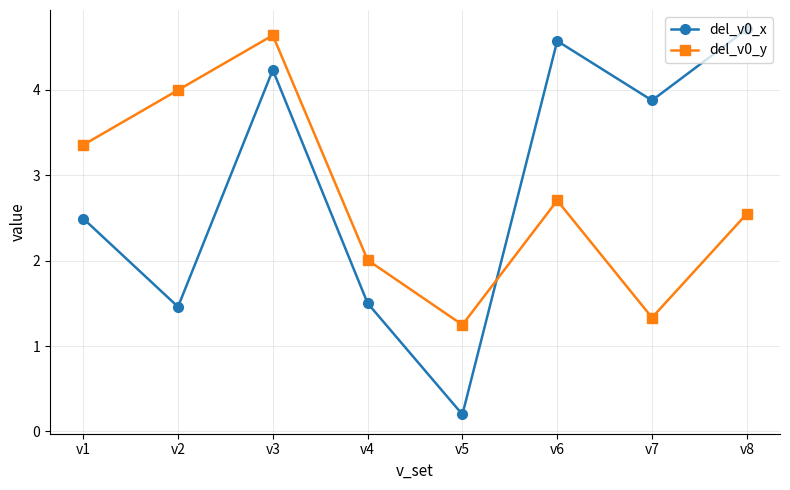

At which category is the sum across all series the highest?

v3